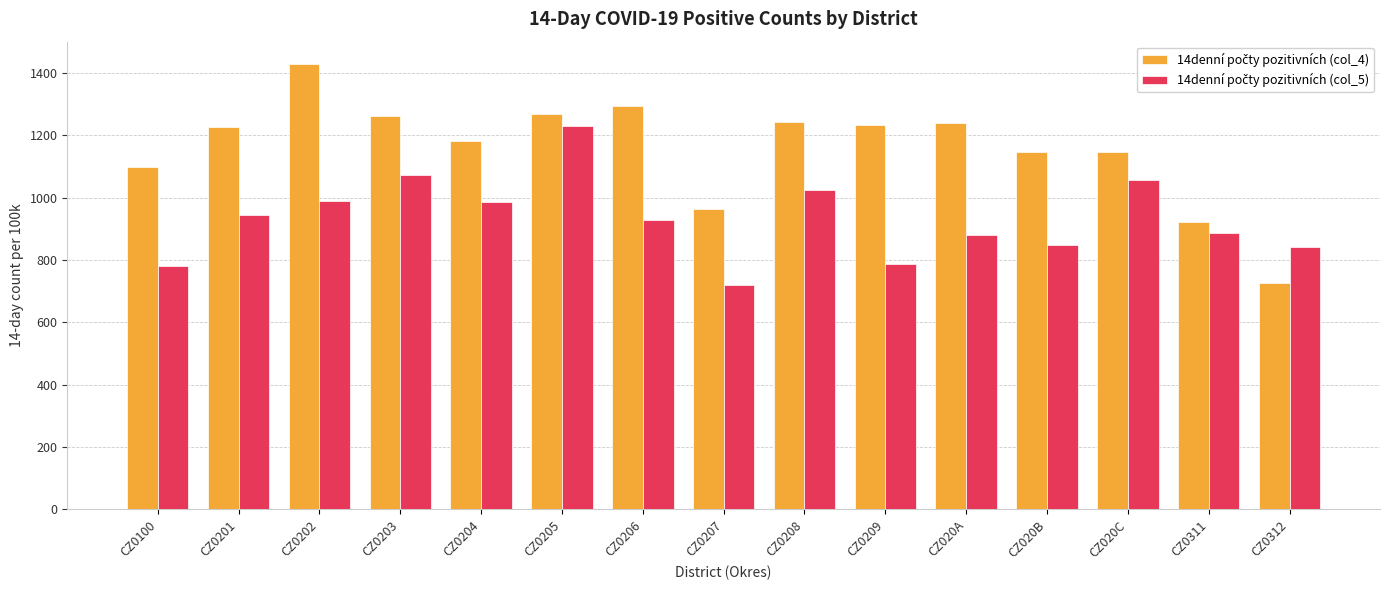

How many groups of bars are there?

15